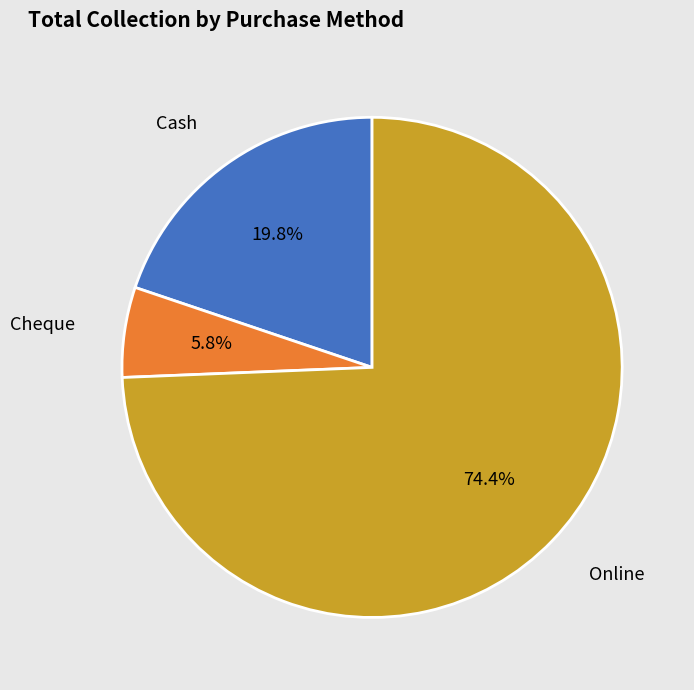

Which has a higher value, Cheque or Cash?

Cash